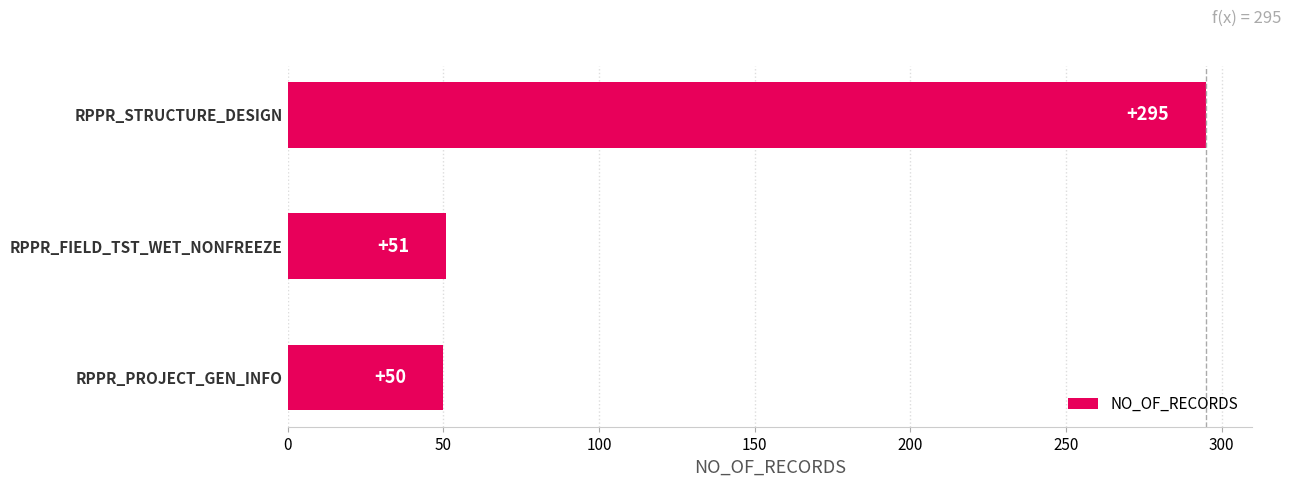

Which has a higher value, RPPR_FIELD_TST_WET_NONFREEZE or RPPR_PROJECT_GEN_INFO?

RPPR_FIELD_TST_WET_NONFREEZE